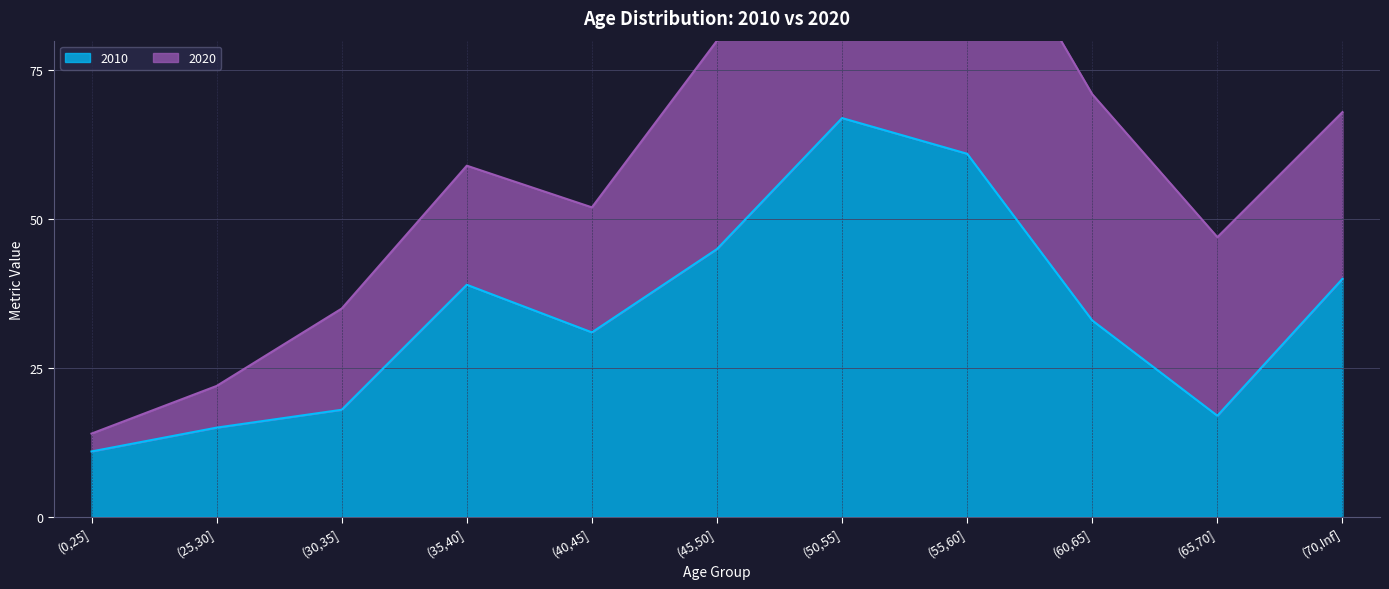

True or false: the data shows 25 at (65,70].

False